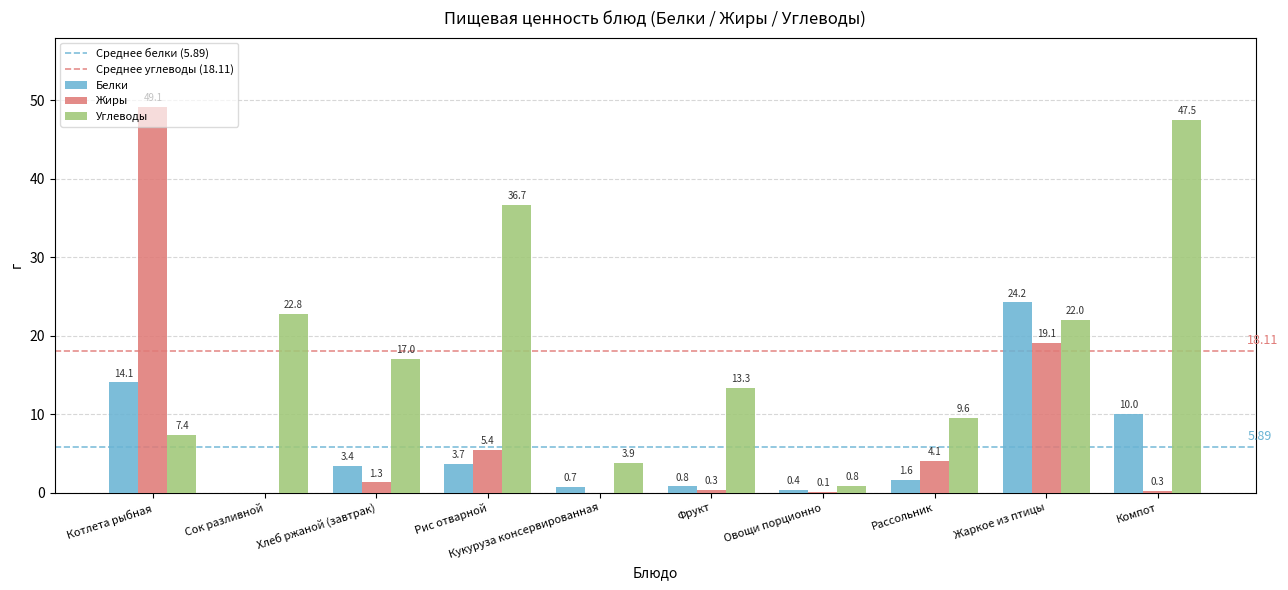

At which category is the sum across all series the highest?

Котлета рыбная